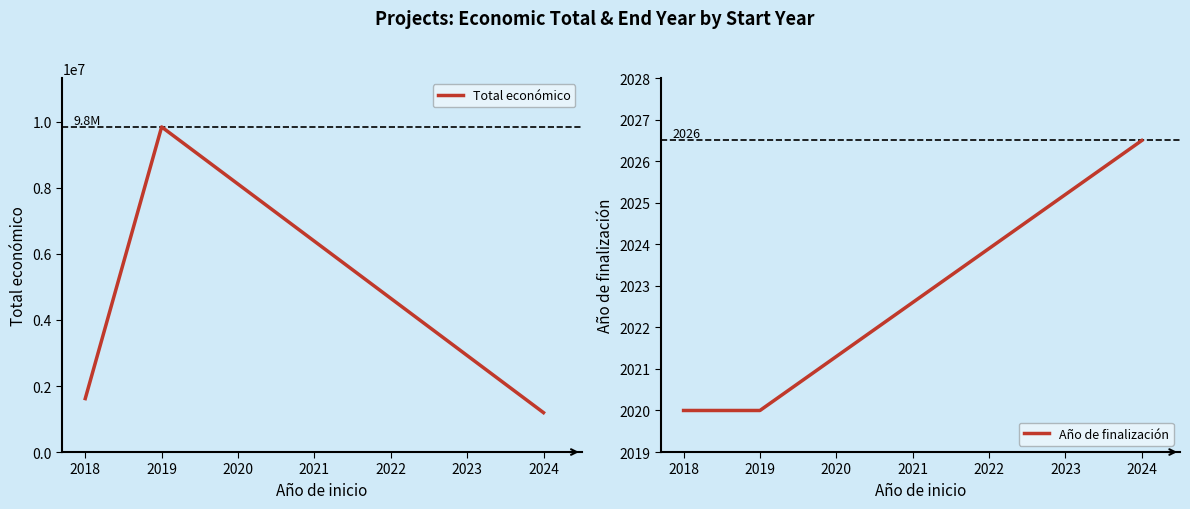

What is the difference between the Total económico values at 2019 and 2018?

8229164